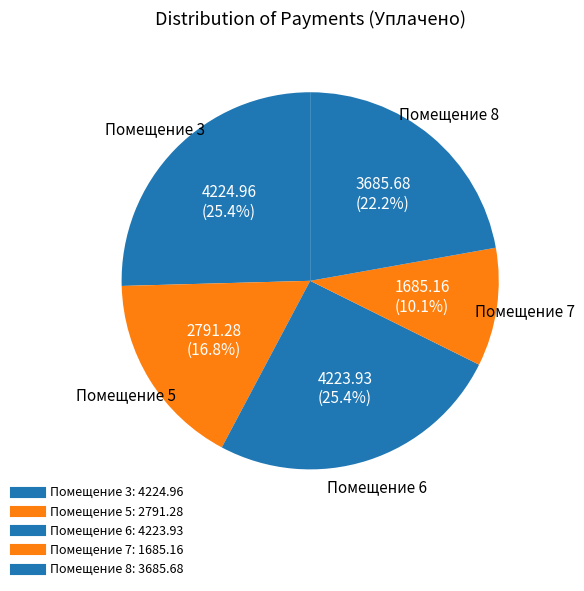

Does any single category account for the majority?

No